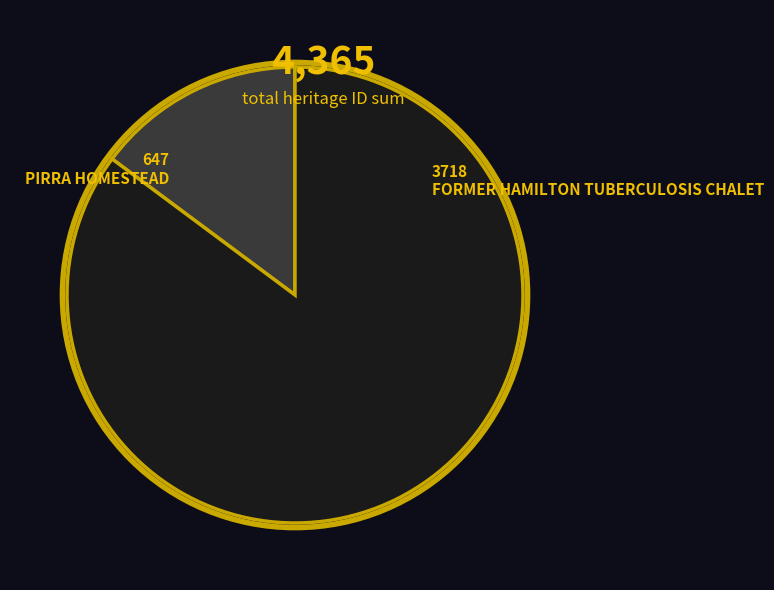

Which has a higher value, FORMER HAMILTON TUBERCULOSIS CHALET or PIRRA HOMESTEAD?

FORMER HAMILTON TUBERCULOSIS CHALET